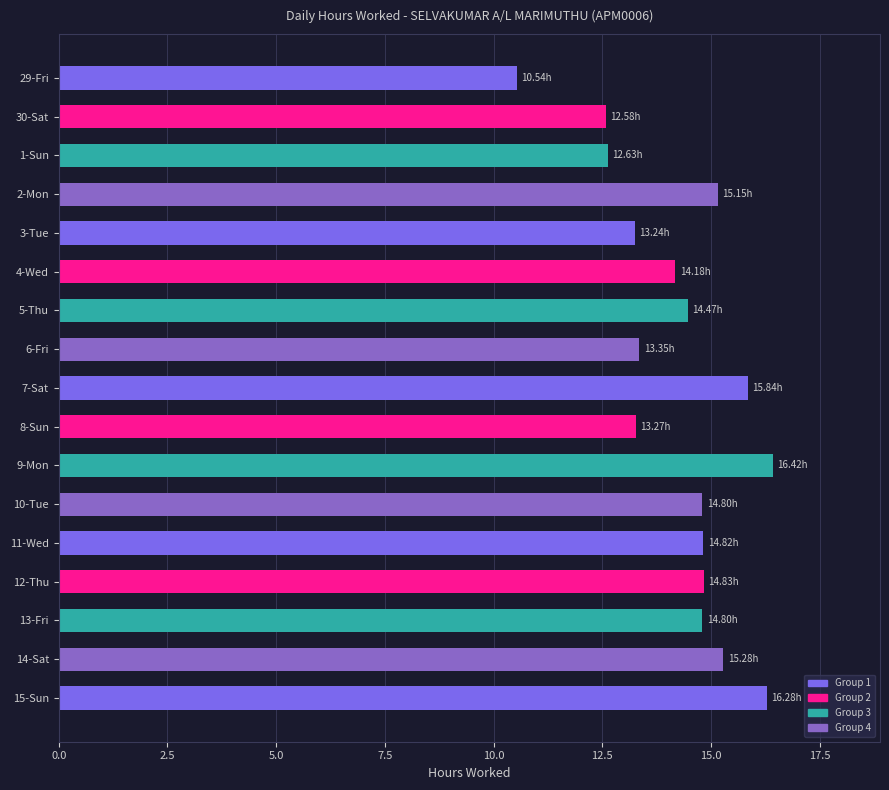

What is the difference between the second highest and minimum values?

5.7